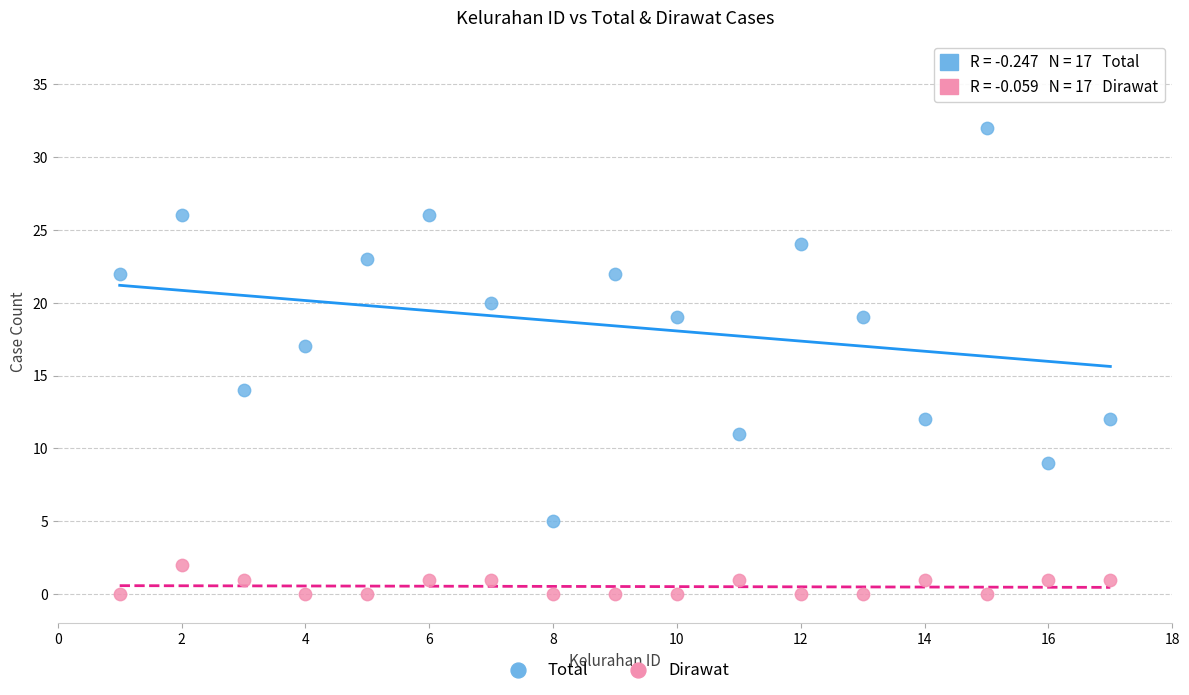

Which series reaches the minimum Y coordinate?

Dirawat